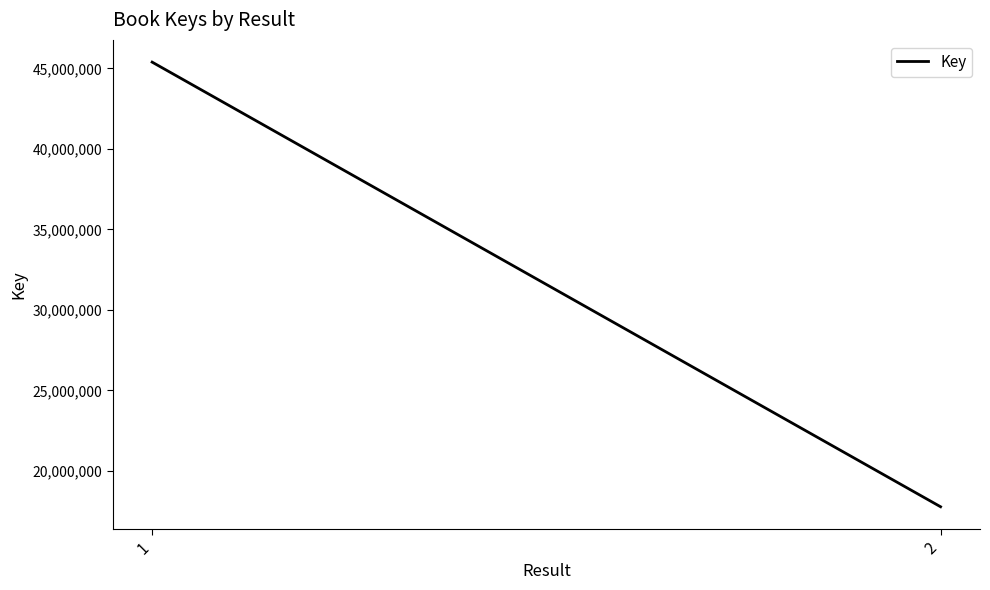

The value at 2 is 17769077. True or false?

True